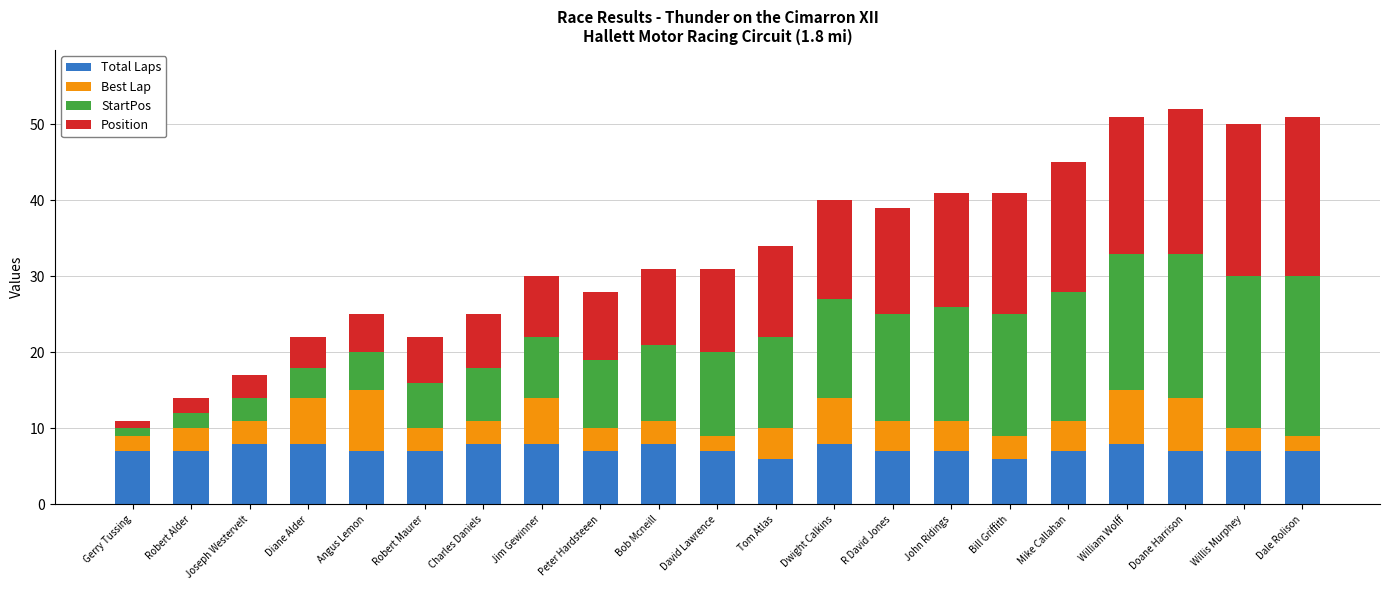

Are the bars grouped side by side (vs. stacked)?

No